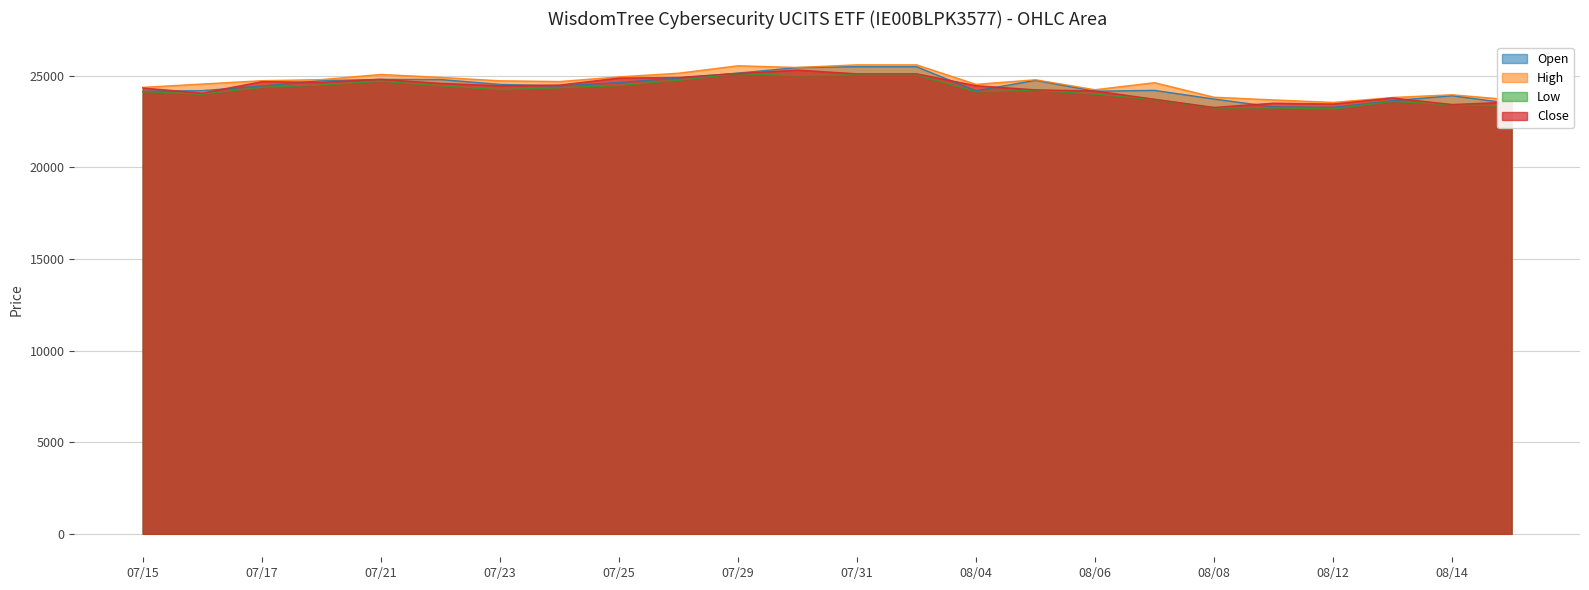

List the labels in order of Close value, largest first.

30.07.2025, 29.07.2025, 31.07.2025, 01.08.2025, 28.07.2025, 25.07.2025, 21.07.2025, 17.07.2025, 18.07.2025, 22.07.2025, 24.07.2025, 04.08.2025, 23.07.2025, 15.07.2025, 05.08.2025, 06.08.2025, 16.07.2025, 13.08.2025, 07.08.2025, 15.08.2025, 11.08.2025, 12.08.2025, 14.08.2025, 08.08.2025